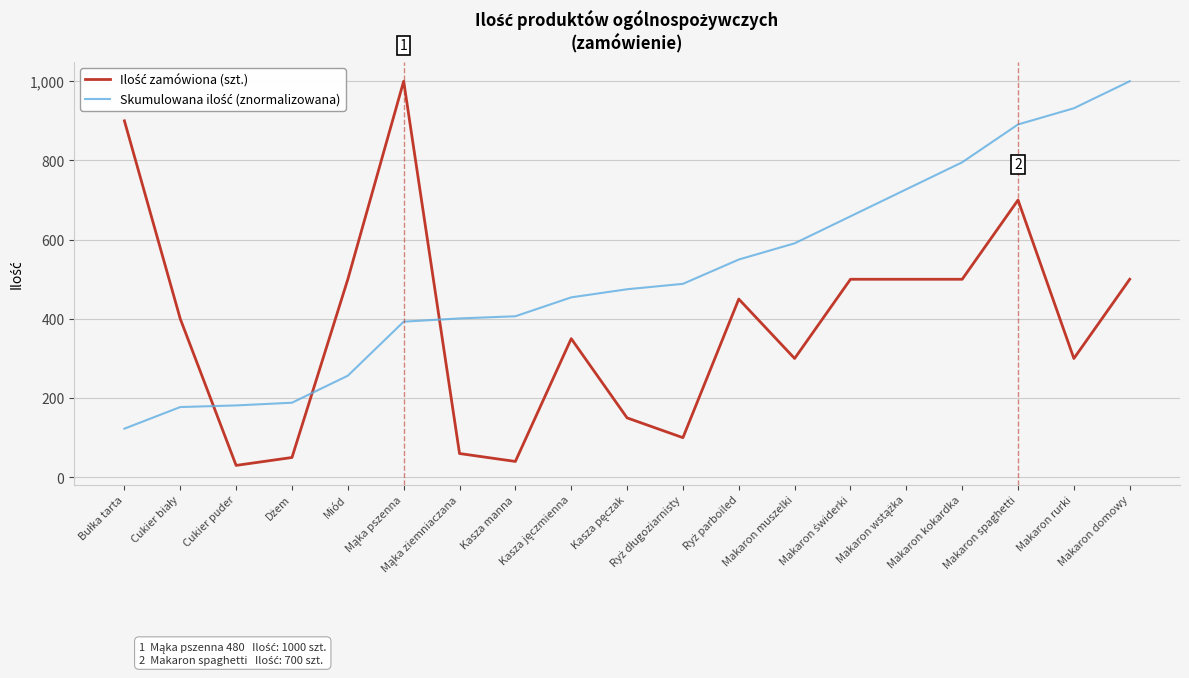

What is the greatest value displayed?

1000.0